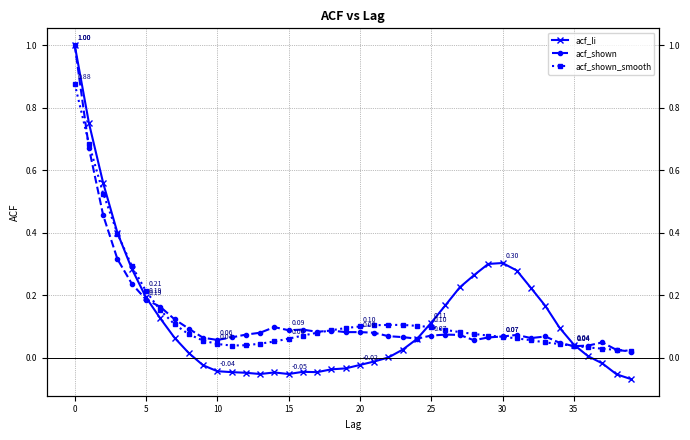

At which category does the chart reach its minimum across all series?

39